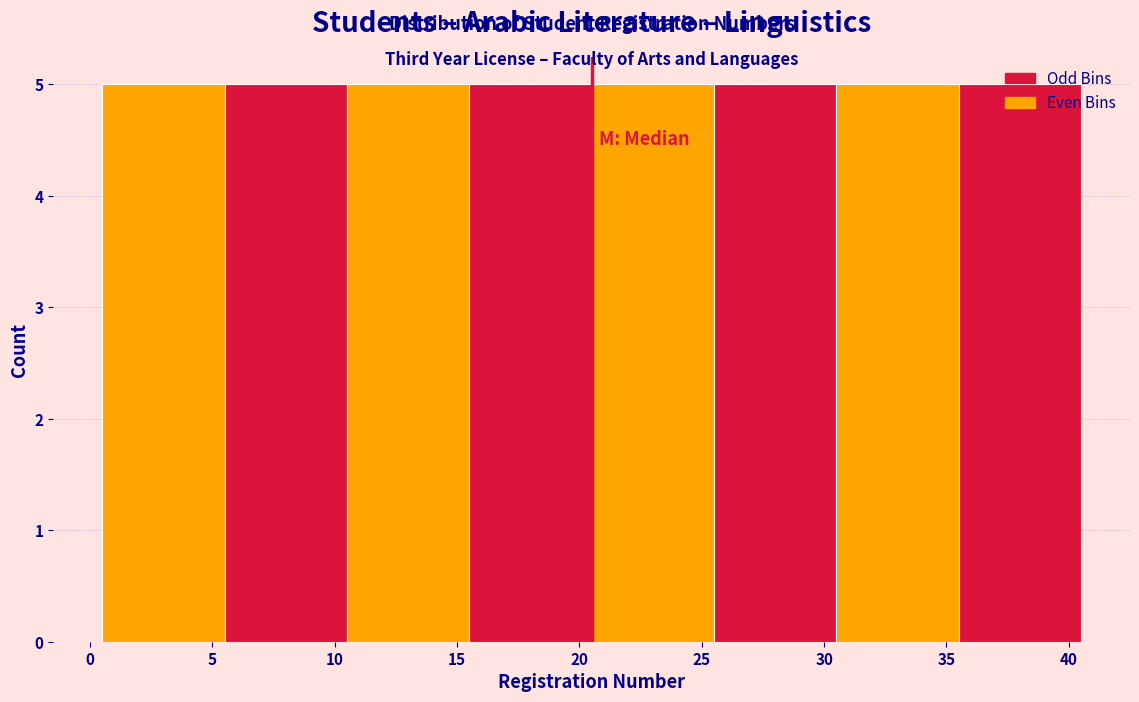

What is the height of the bar covering 20.5 to 25.5 on the x-axis? The values are not printed on the chart, so give them approximately, as read against the axis.

5